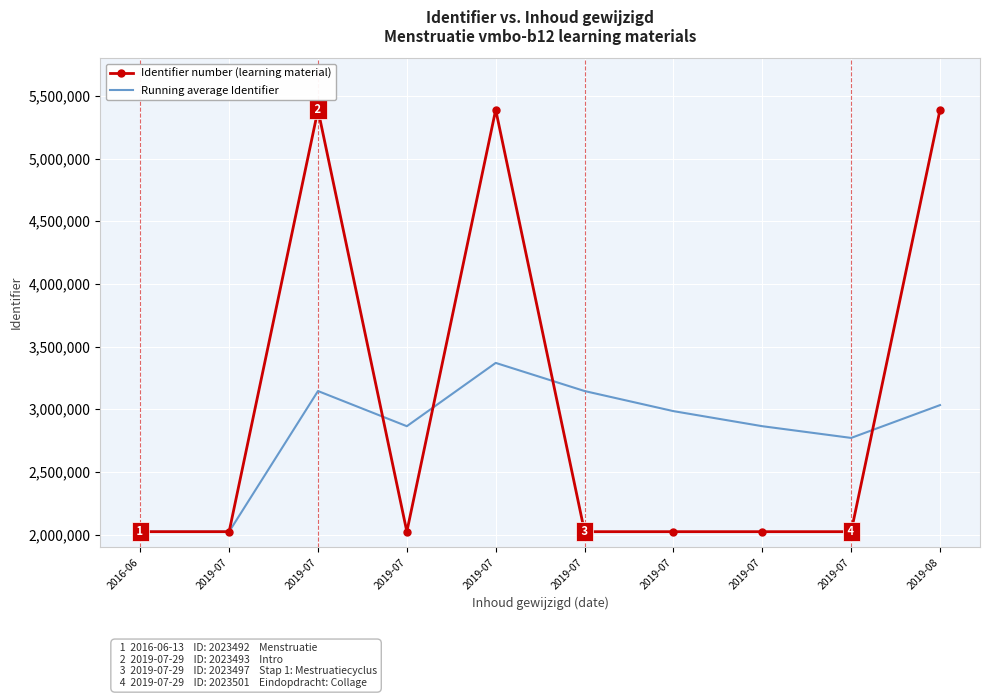

What are all the series names shown in the legend?

Identifier number (learning material), Running average Identifier